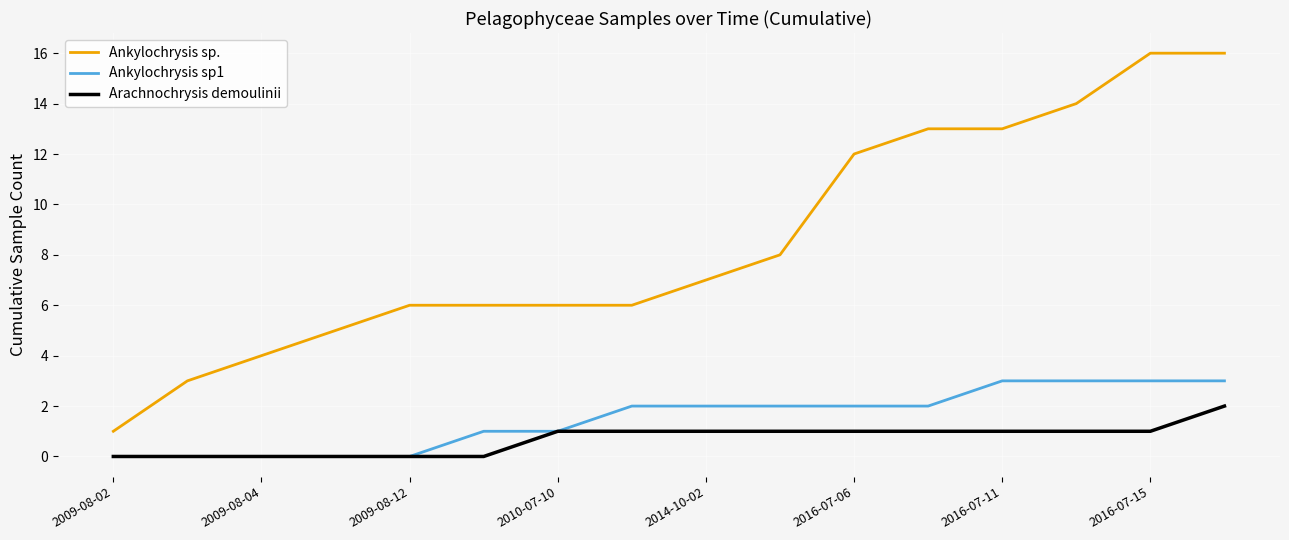

What is the difference between the maximum and second lowest values in the Ankylochrysis sp. series?

13